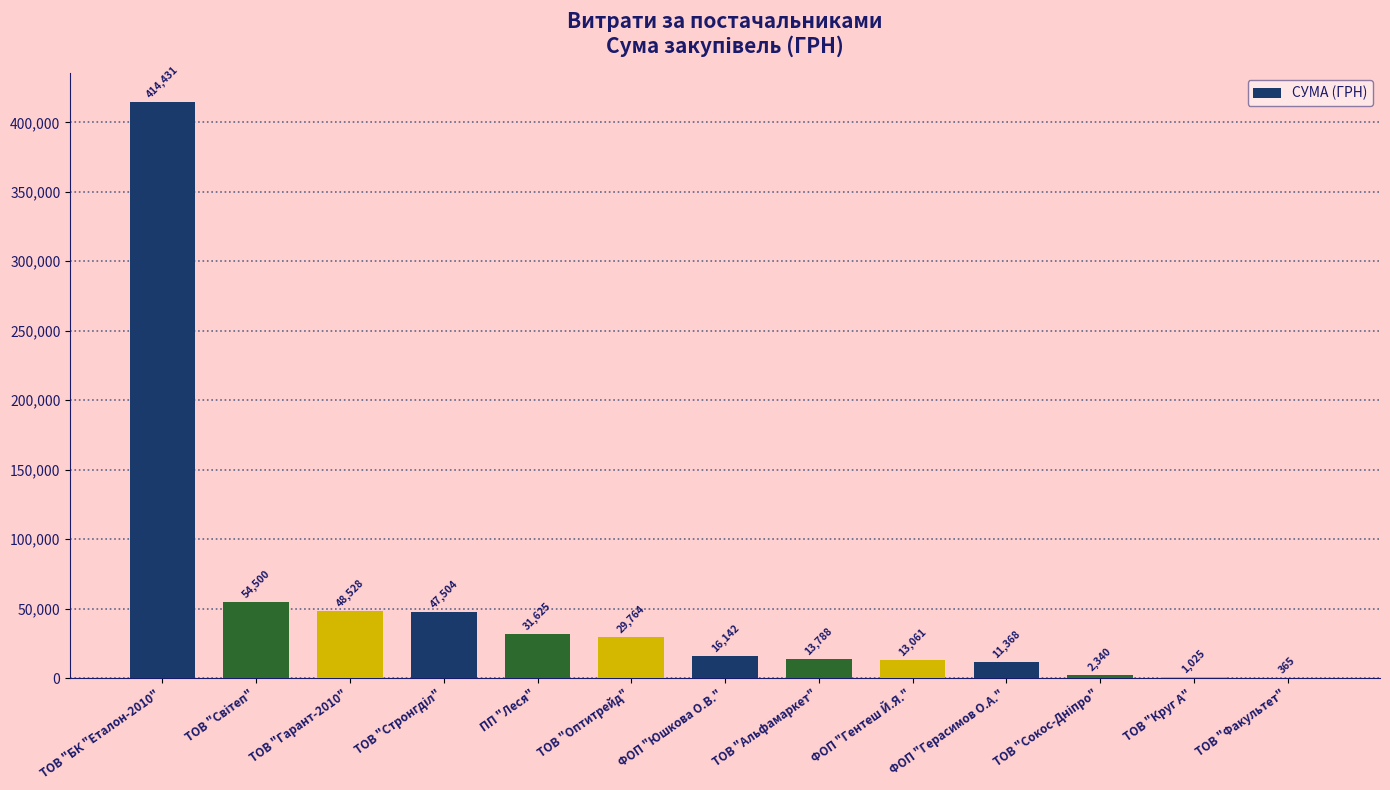

The chart shows a value of 48527.6 at ТОВ "Гарант-2010". True or false?

True